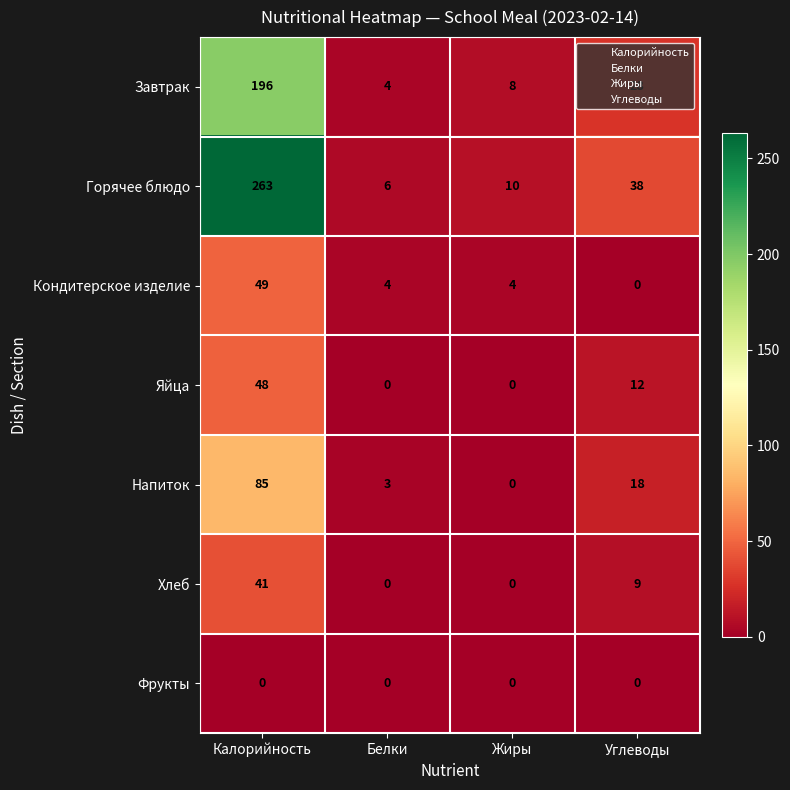

What is the sum of the Хлеб values at Калорийность and Белки?

41